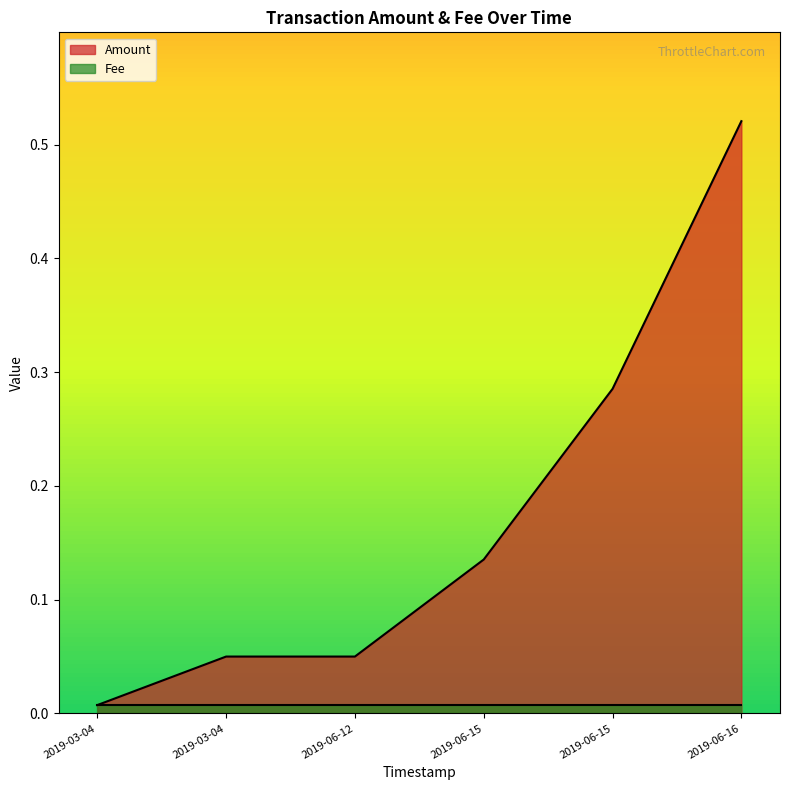

Reading left to right, transcribe all the data shown in this chart.

Amount: 2019-06-16 03:15:37=0.5	2019-06-15 23:35:43=0.3	2019-06-15 10:06:05=0.1	2019-06-12 17:20:07=0.1	2019-03-04 13:08:07=0.1	2019-03-04 13:04:30=0.0
Fee: 2019-06-16 03:15:37=0.0	2019-06-15 23:35:43=0.0	2019-06-15 10:06:05=0.0	2019-06-12 17:20:07=0.0	2019-03-04 13:08:07=0.0	2019-03-04 13:04:30=0.0